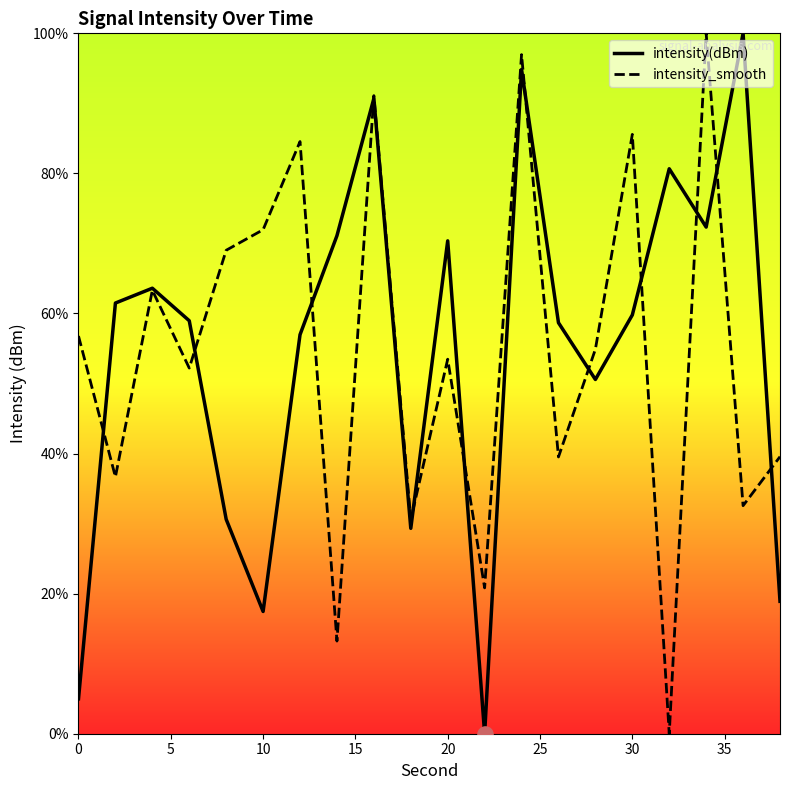

Which series reaches the maximum Y coordinate?

intensity(dBm)